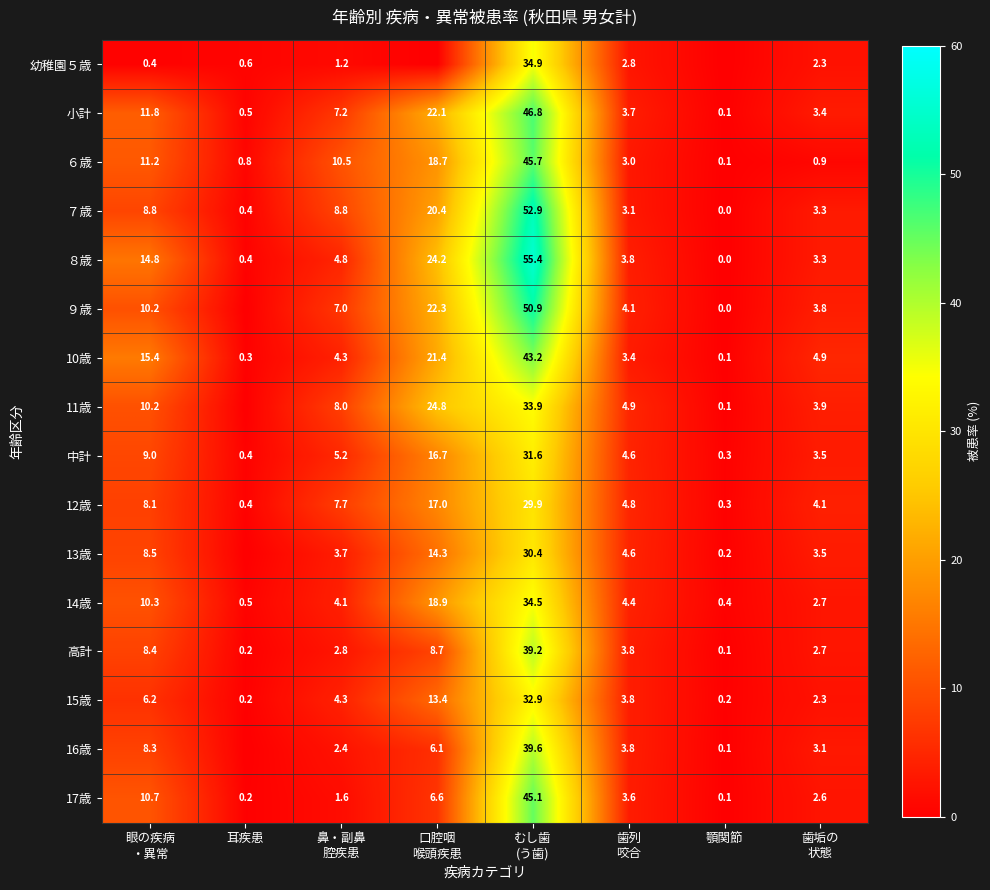

How many categories are shown in the chart?

8